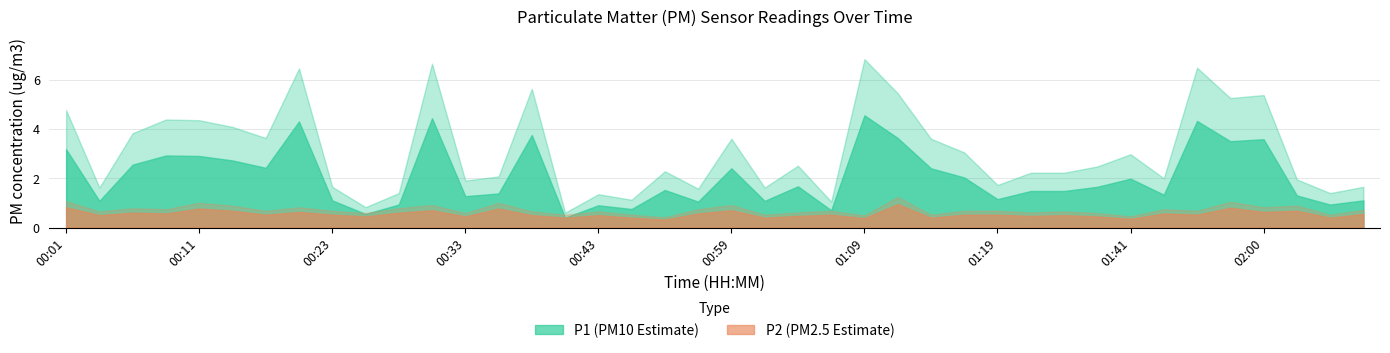

Reading left to right, what are all the values shown in this chart?

P1: 3.2	1.1	2.5	2.9	2.9	2.7	2.4	4.3	1.1	0.6	0.9	4.4	1.3	1.4	3.8	0.4	0.9	0.8	1.5	1.1	2.4	1.1	1.7	0.7	4.5	3.6	2.4	2.0	1.1	1.5	1.5	1.6	2.0	1.3	4.3	3.5	3.6	1.3	0.9	1.1
P2: 0.8	0.5	0.6	0.6	0.8	0.7	0.5	0.6	0.5	0.5	0.6	0.7	0.5	0.8	0.5	0.4	0.5	0.4	0.3	0.6	0.7	0.4	0.5	0.5	0.4	0.9	0.4	0.5	0.5	0.5	0.5	0.5	0.3	0.6	0.5	0.8	0.6	0.7	0.4	0.6